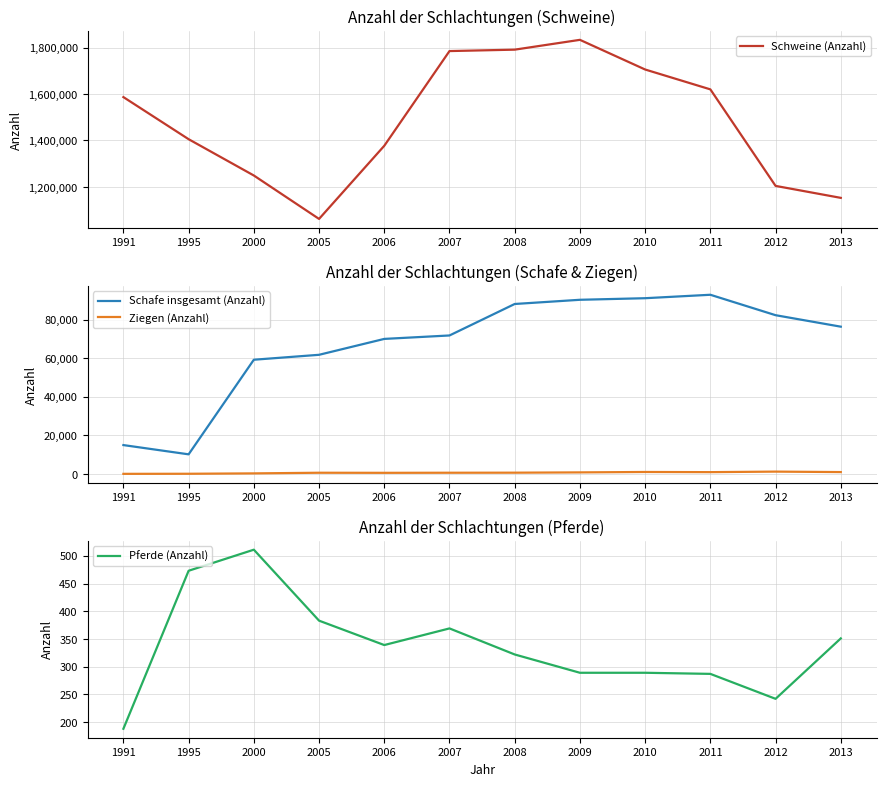

How many distinct data groups are displayed?

4